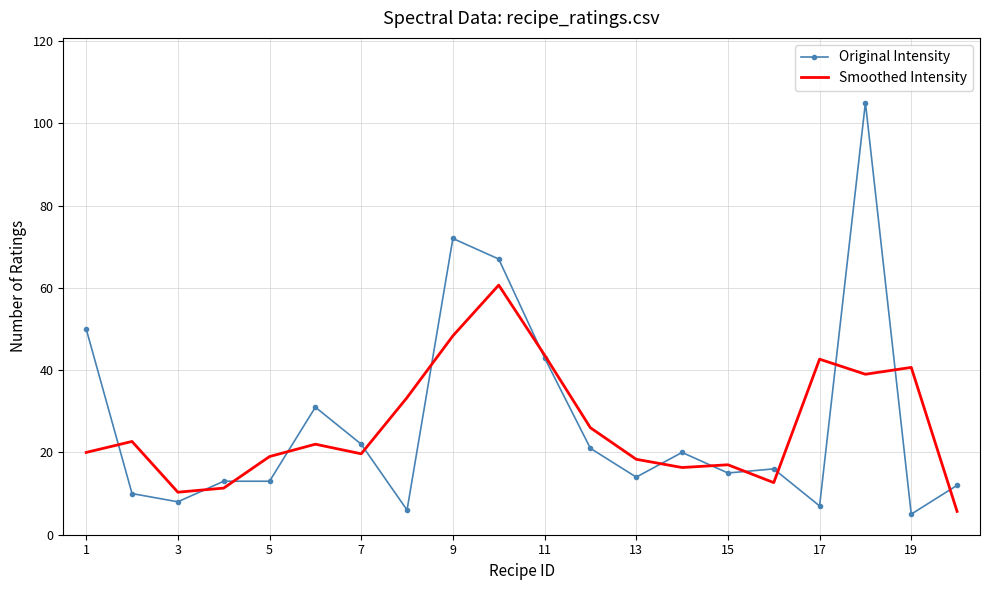

What is the minimum value shown in the chart?

5.0